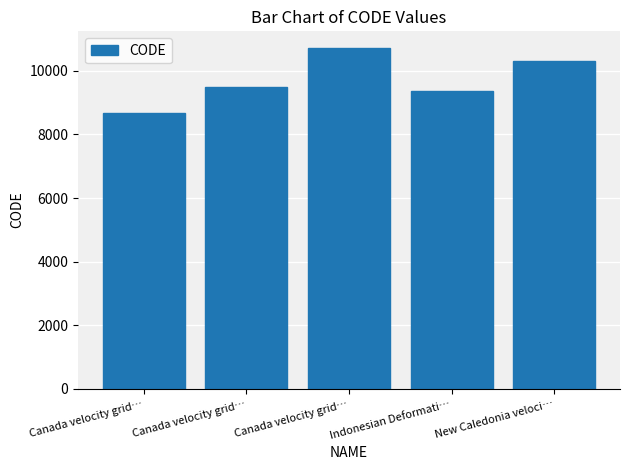

Count the number of categories in the chart.

5